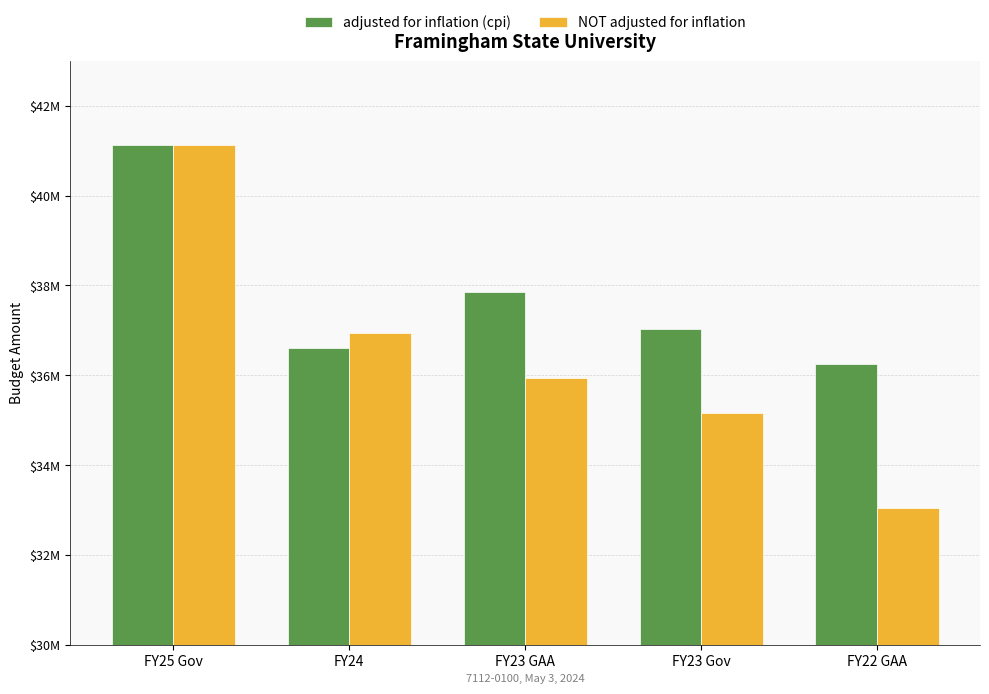

What is the sum of the NOT adjusted for inflation values at FY23 Gov and FY24?

72099357